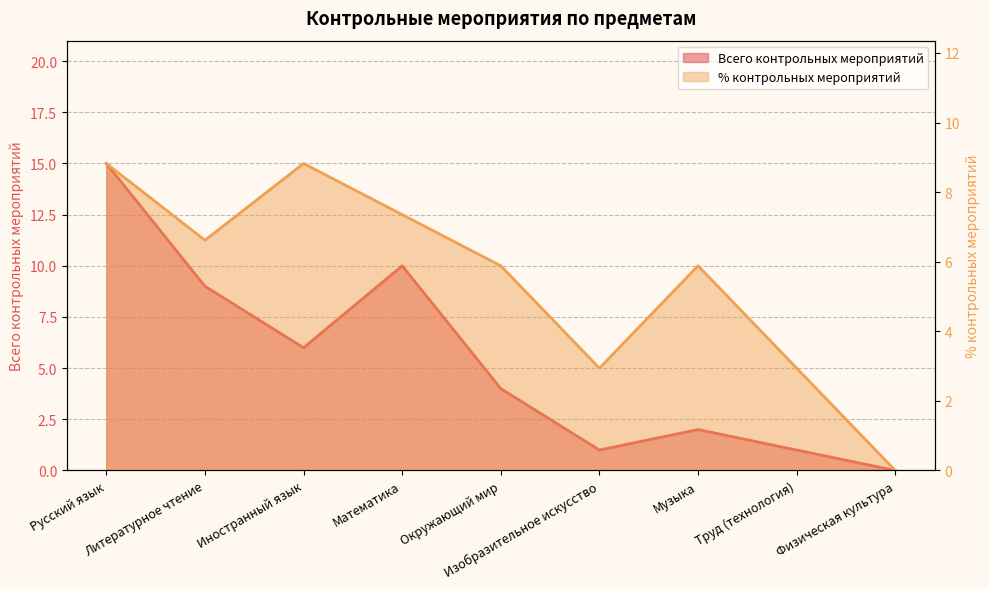

List the series in order of their peak value, lowest first.

% контрольных мероприятий, Всего контрольных мероприятий